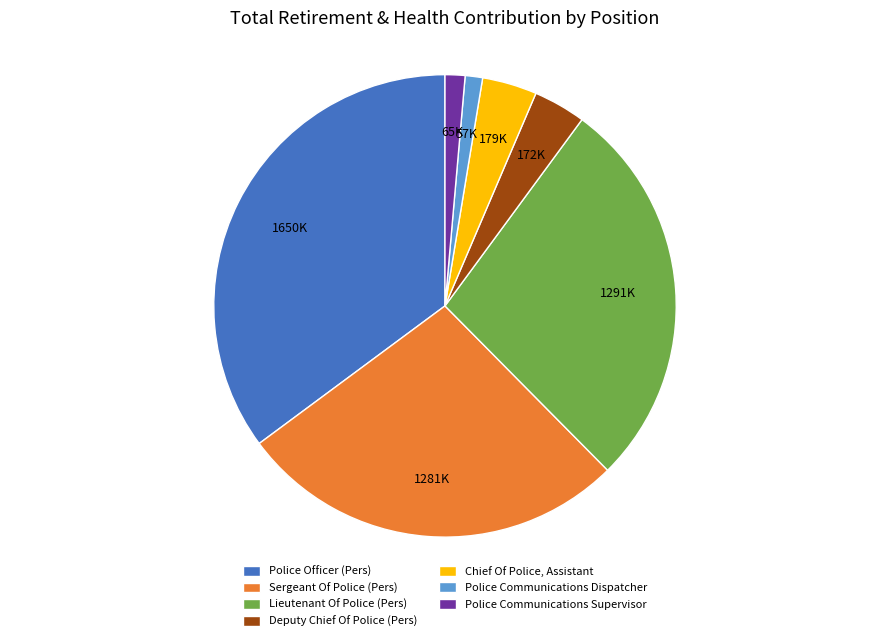

How many segments does this pie chart have?

7